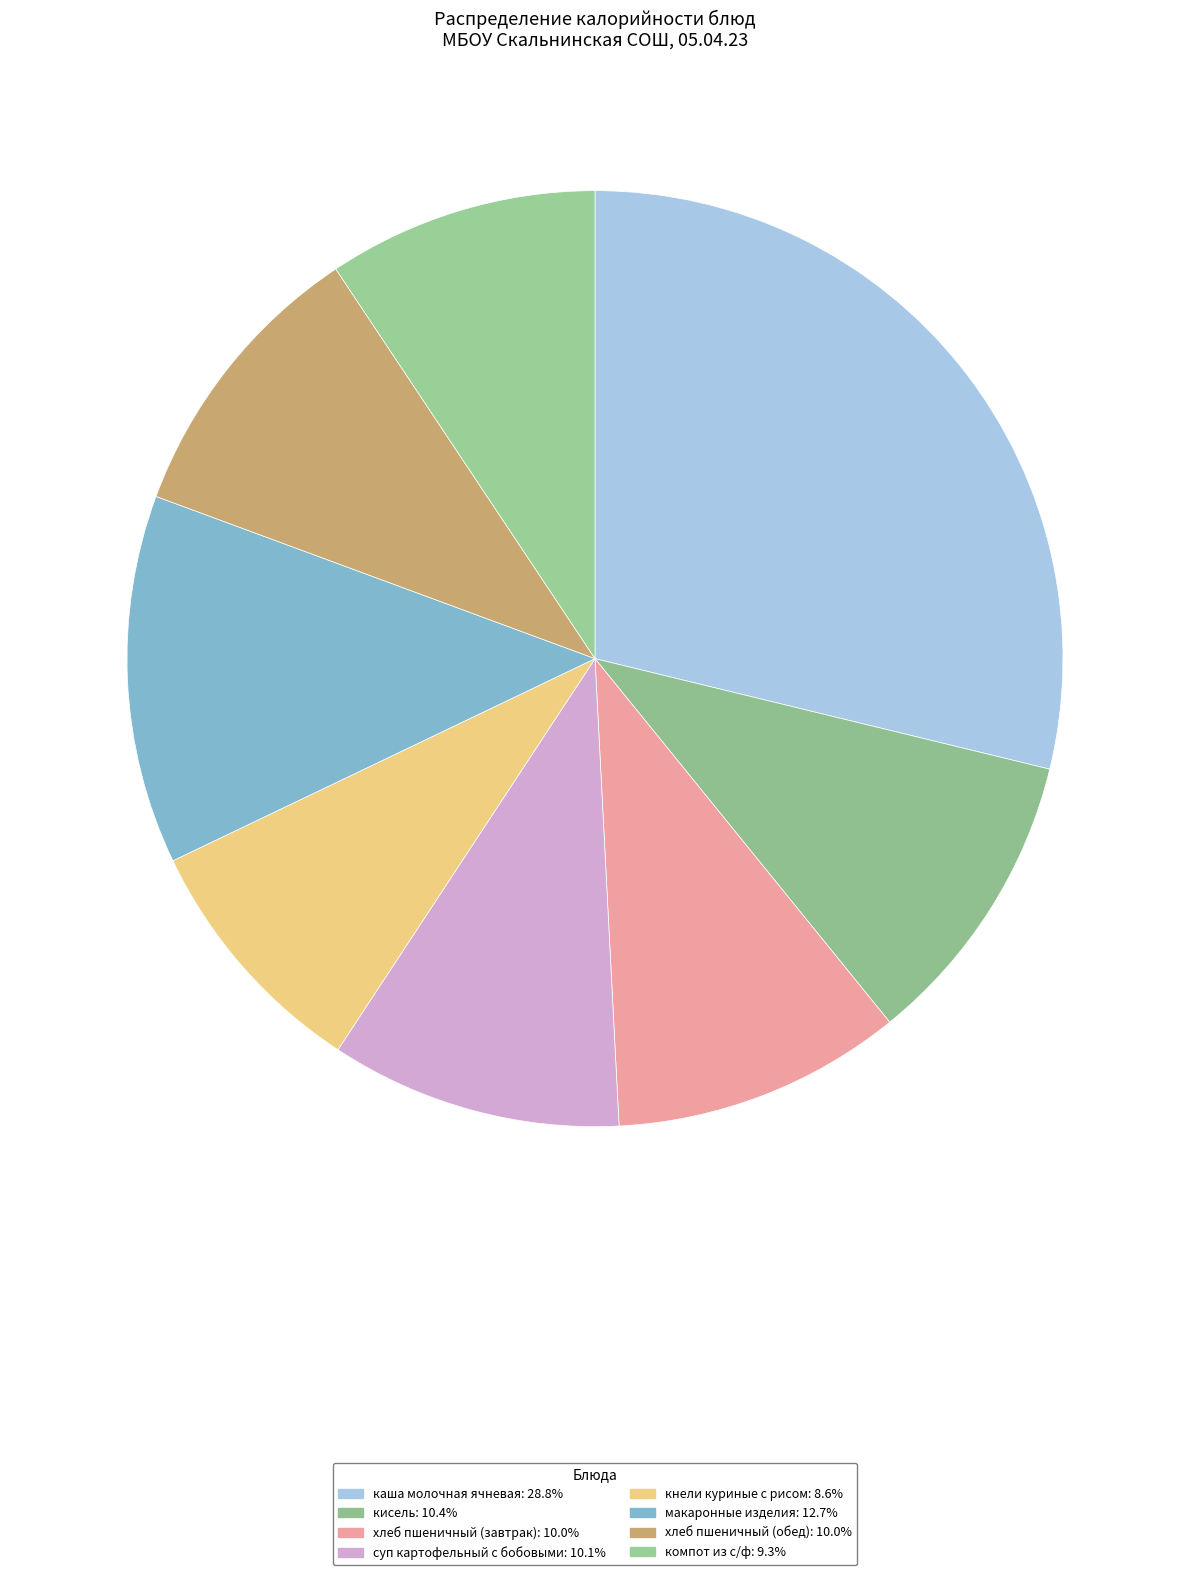

Does any single category account for the majority?

No